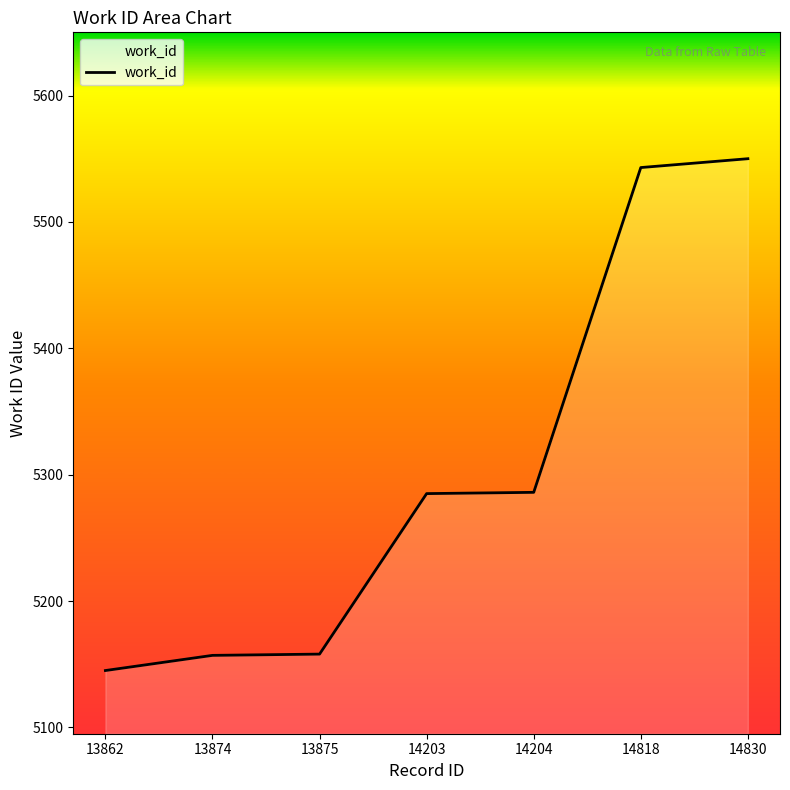

What is the change in value from 14203 to 14830?

+265